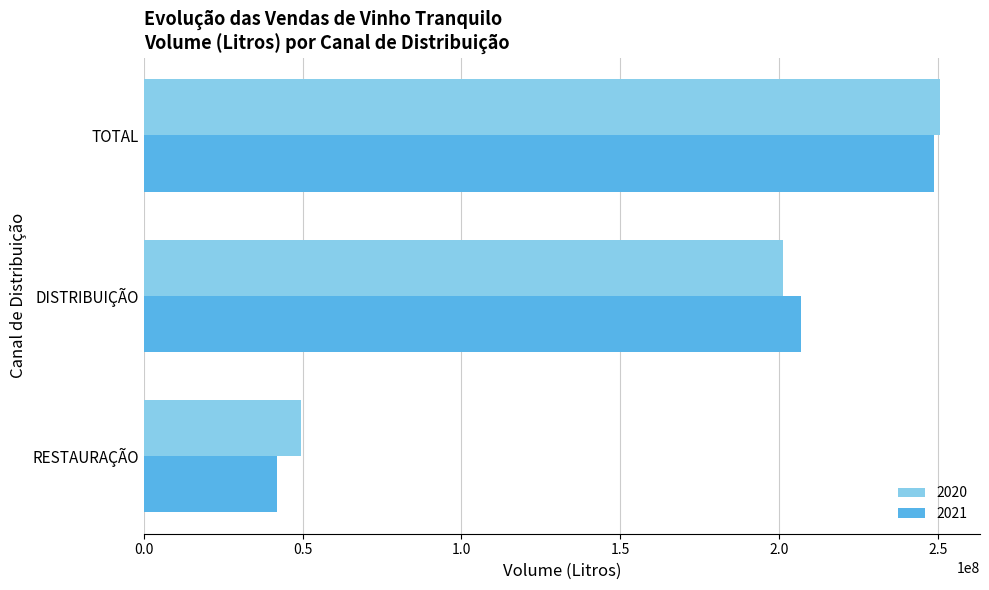

Which series has the largest range (max minus min)?

2021